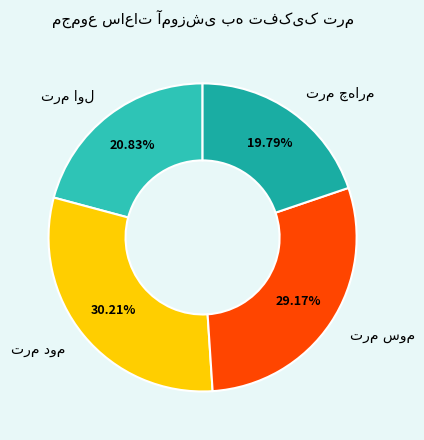

Does any single category account for the majority?

No